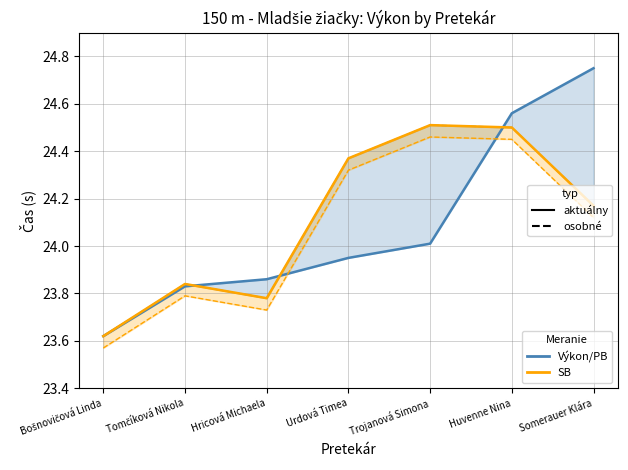

Which category has the lowest value in the PB series?

Bošnovičová Linda